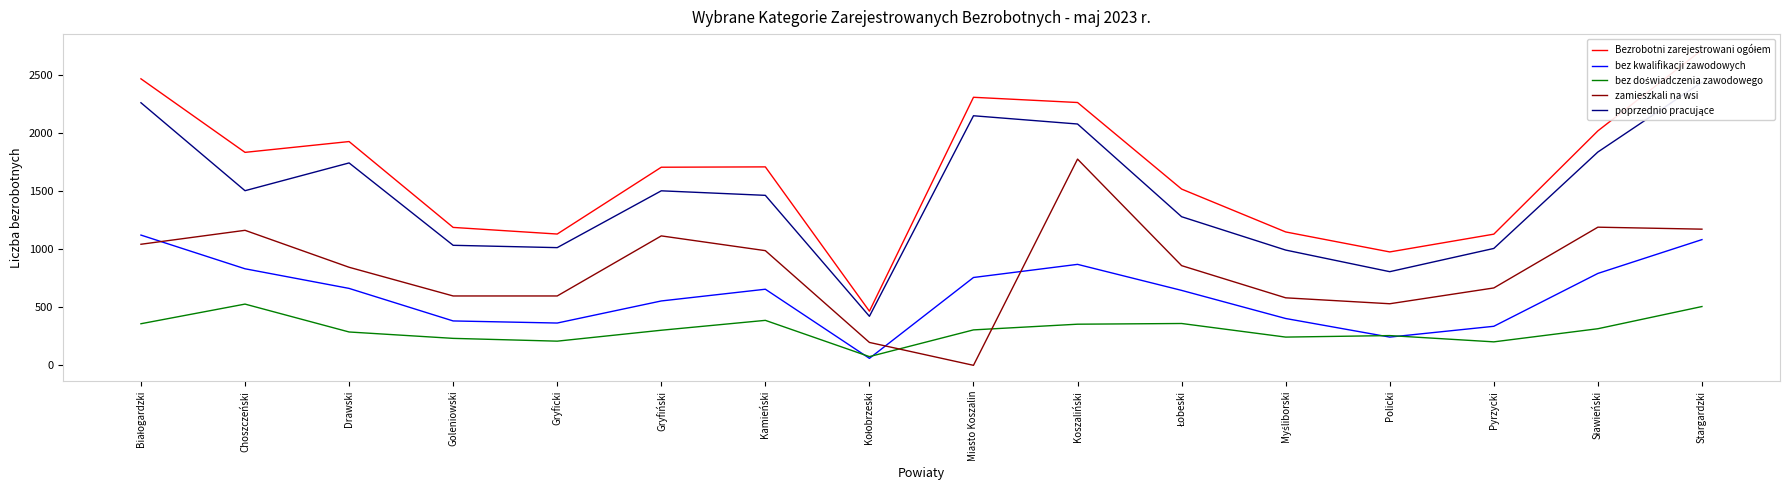

Which category has the lowest value in the bez doświadczenia zawodowego series?

Kołobrzeski